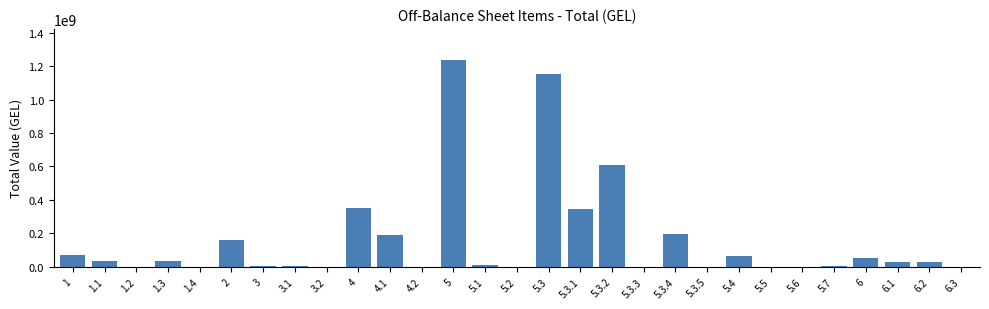

What is the maximum value shown in the chart?

1236704461.8